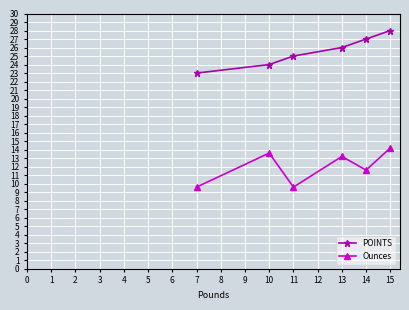

What is the difference between the POINTS values at 7 and 14?

4.0